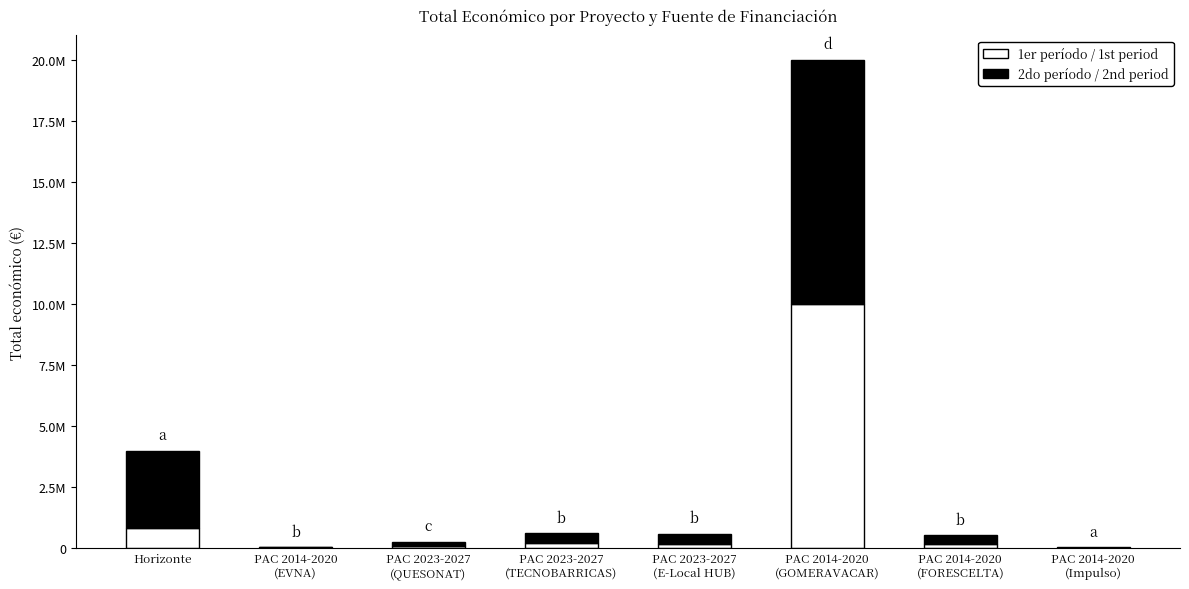

What is the difference between the second highest and second lowest values in the 2do período / 2nd period series?

3158800.8